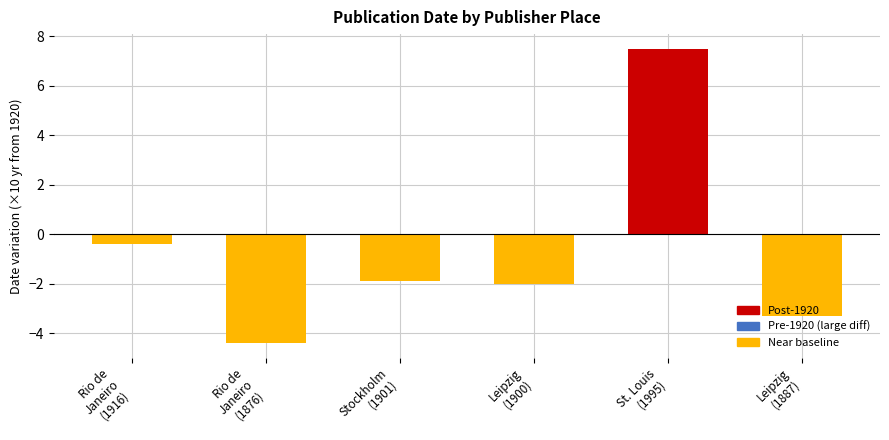

How many bars are there in total?

6